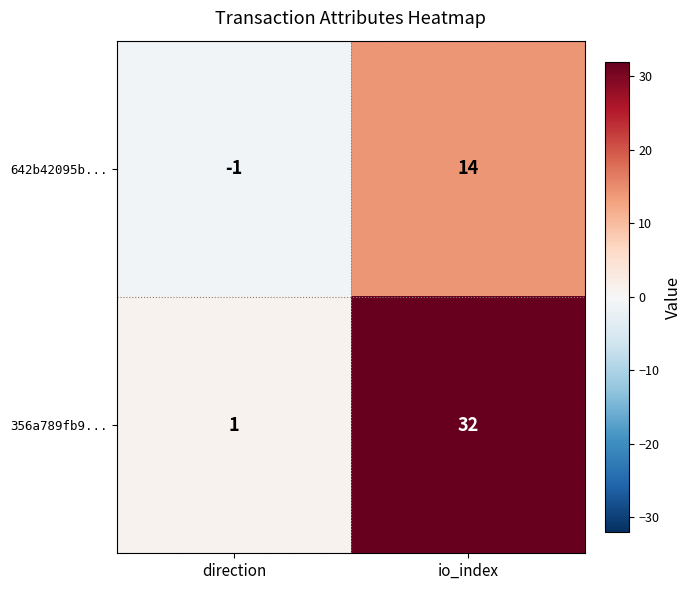

What is the smallest value displayed?

-1